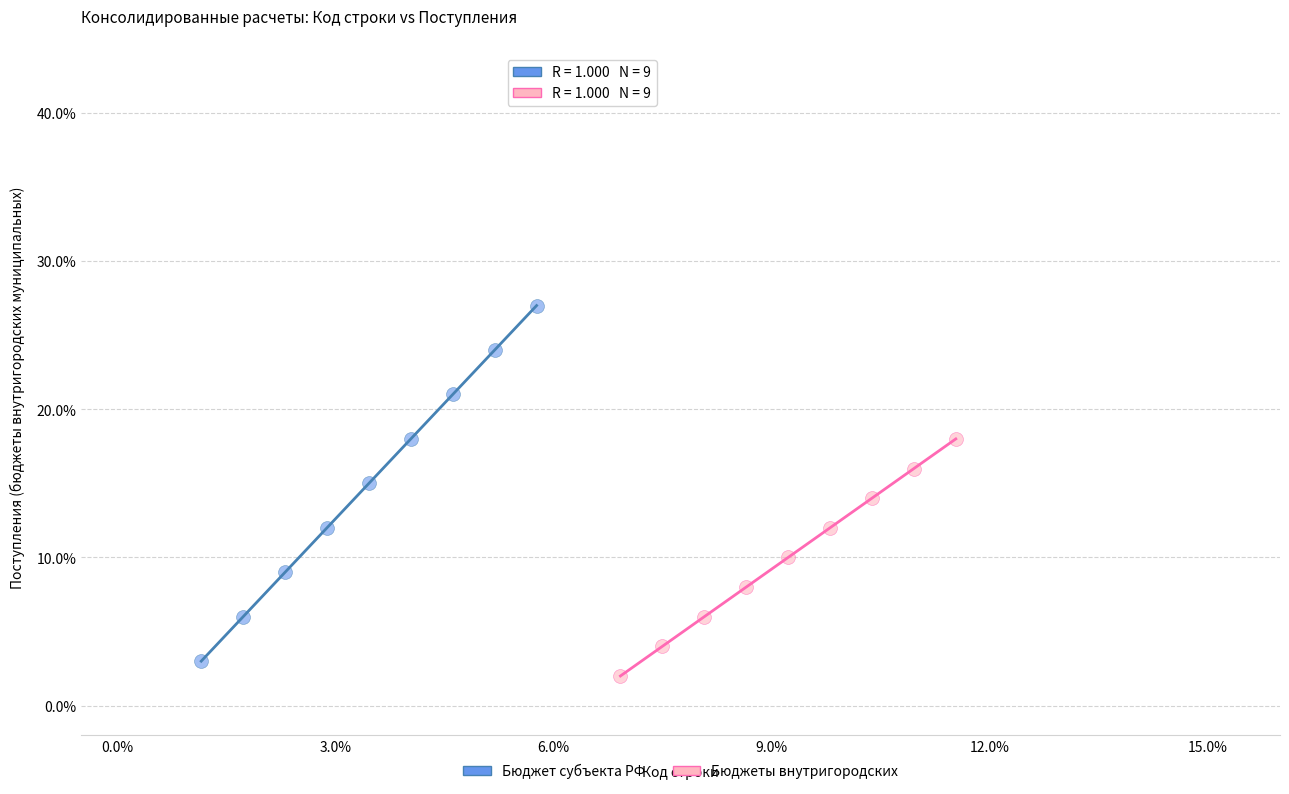

Which series contains the highest Y value?

Бюджет субъекта РФ